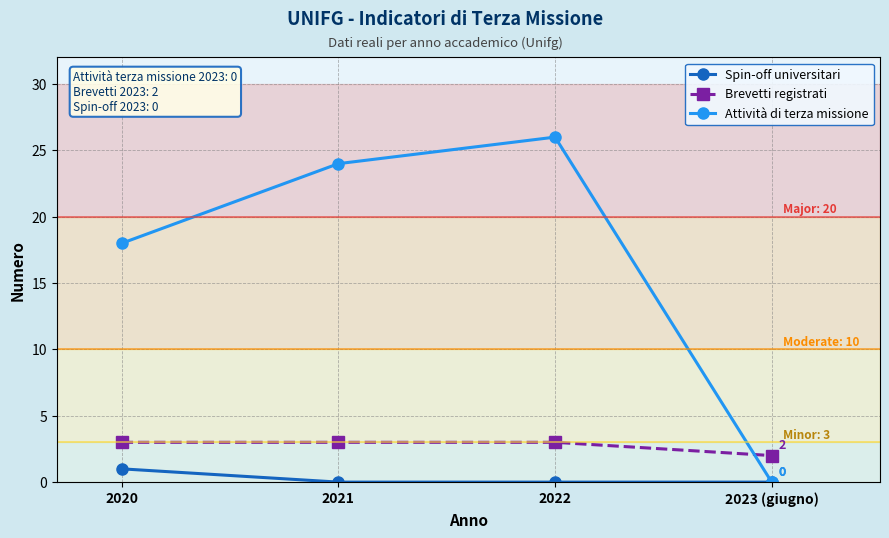

What is the difference between the maximum and minimum values in the Spin-off universitari series?

1